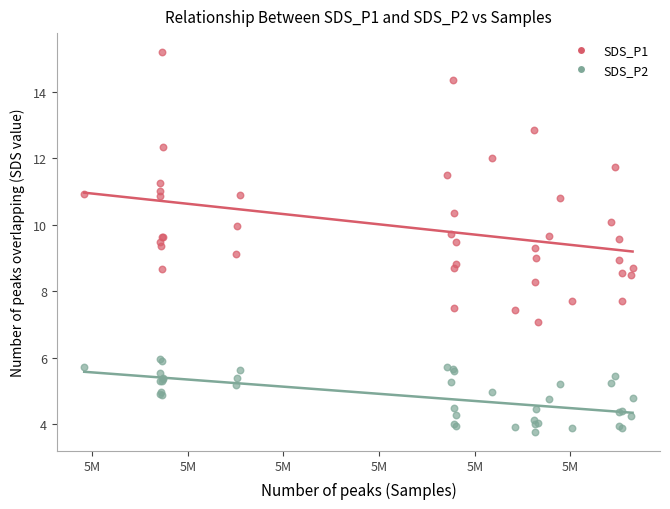

Which series contains the highest Y value?

SDS_P1